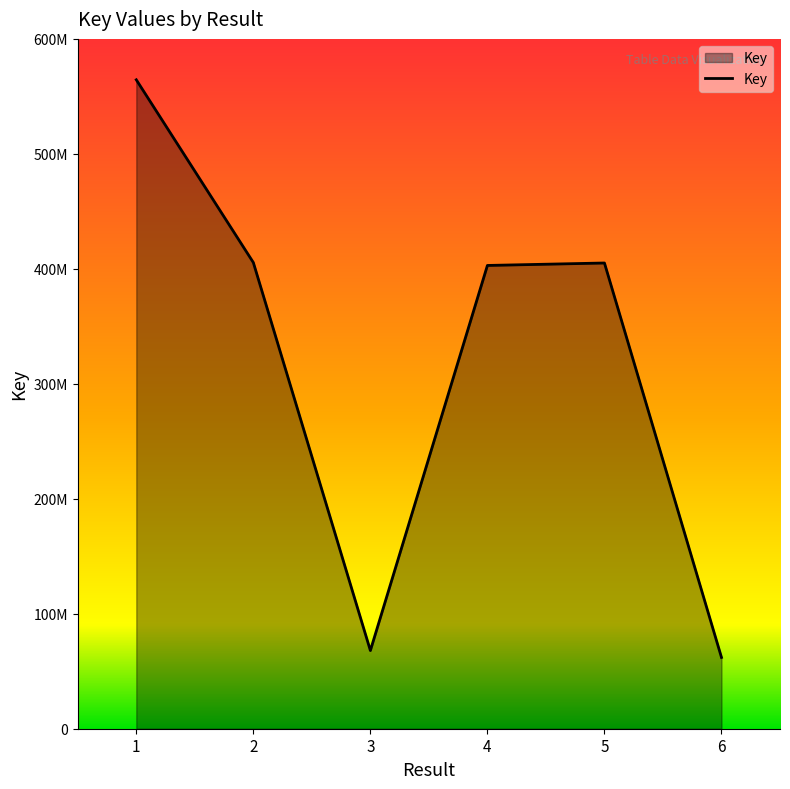

Which category has the highest value across all series?

1